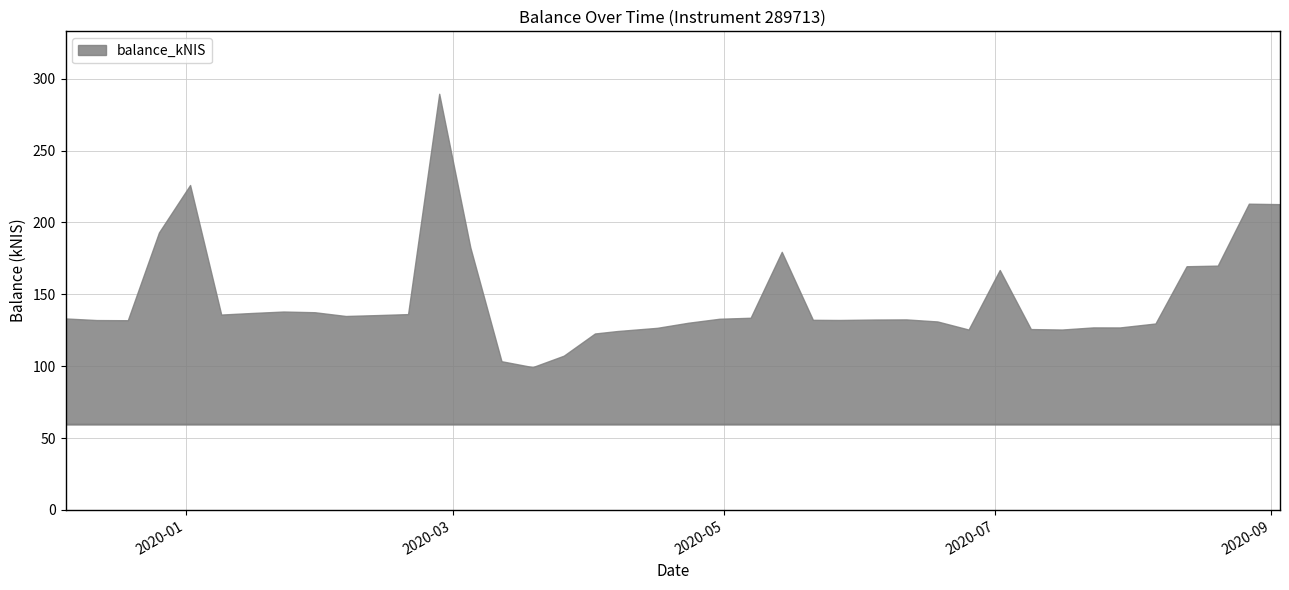

Which category has the highest value across all series?

2020-02-27